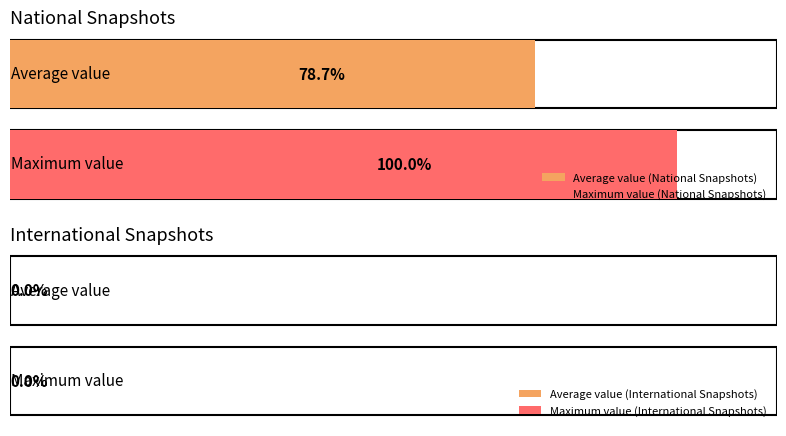

True or false: national has a value of 10301 at 2019-10-09.

False